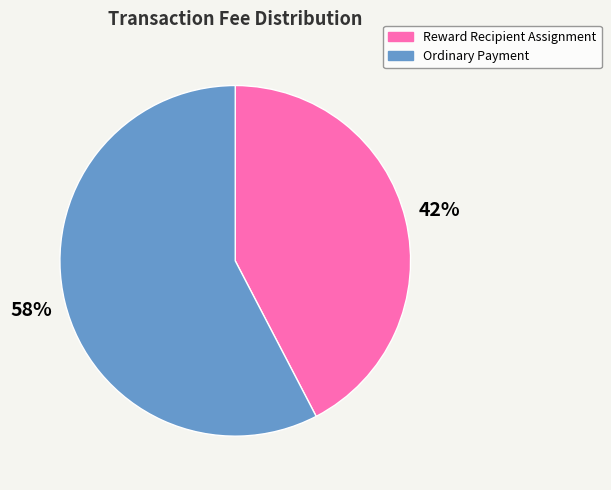

Rank the categories by value from highest to lowest.

Ordinary Payment, Reward Recipient Assignment